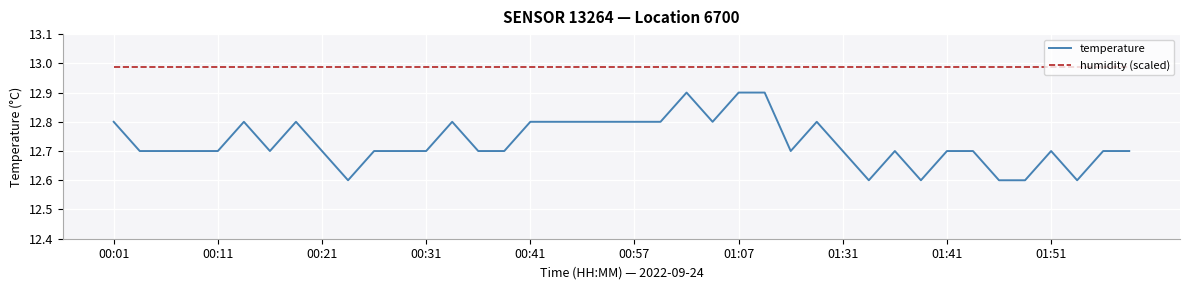

Rank the series by their average value, from highest to lowest.

humidity (scaled), temperature